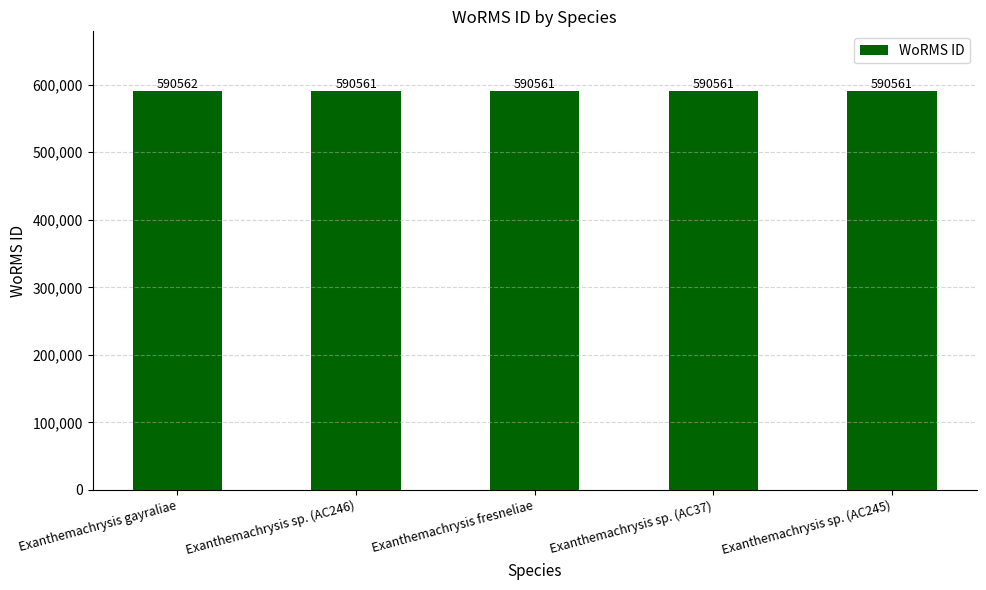

Reading left to right, extract all data points from this chart.

Exanthemachrysis gayraliae=590562	Exanthemachrysis sp. (AC246)=590561	Exanthemachrysis fresneliae=590561	Exanthemachrysis sp. (AC37)=590561	Exanthemachrysis sp. (AC245)=590561